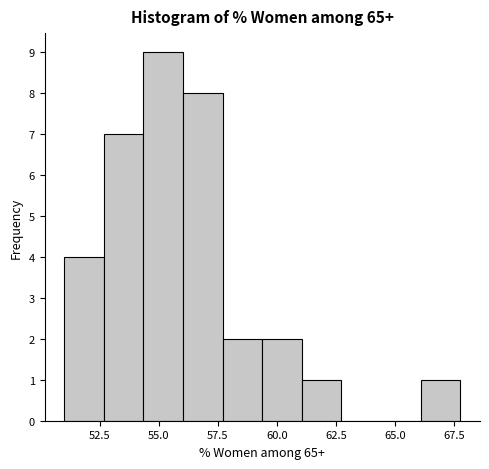

Read against the x-axis, roughly where is the centre of the tallest bar?

55.0